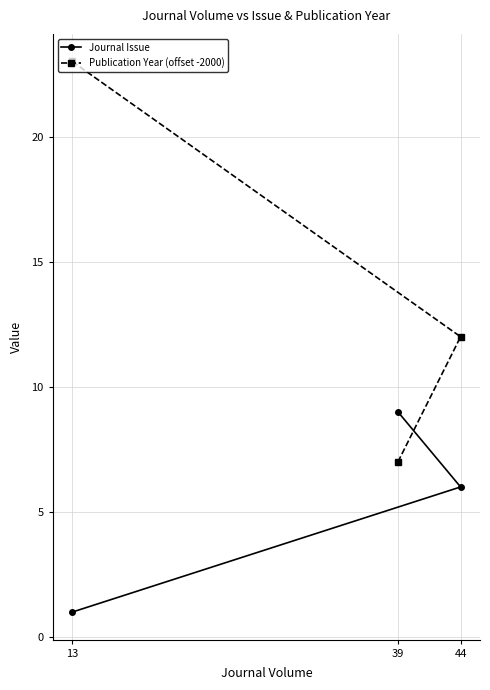

What is the value of the Publication Year (offset -2000) point at the 2nd from the left?

7